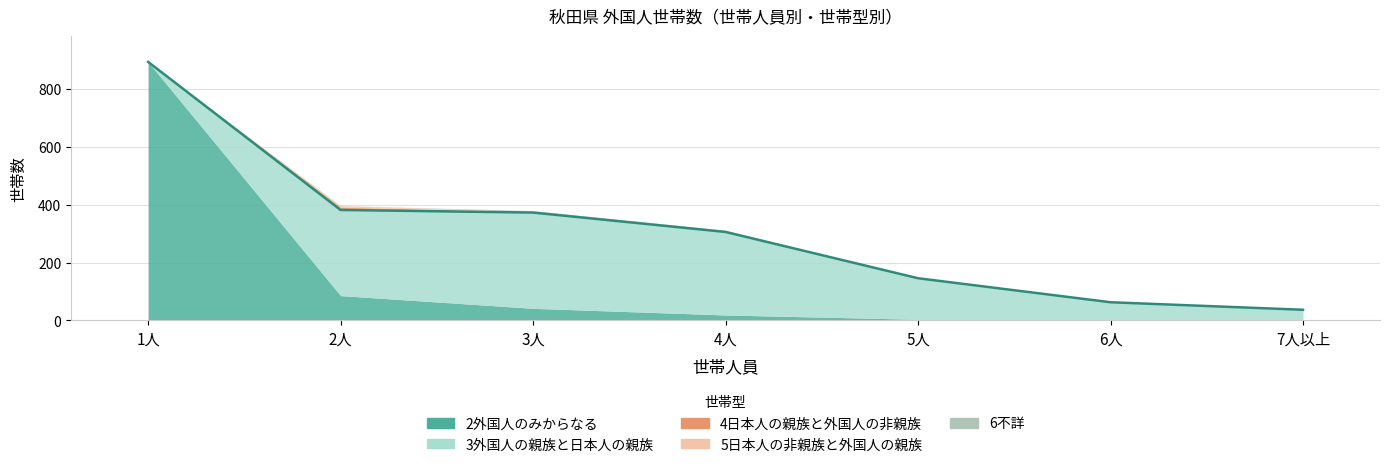

How many 6不詳 values are between 0 and 2?

6